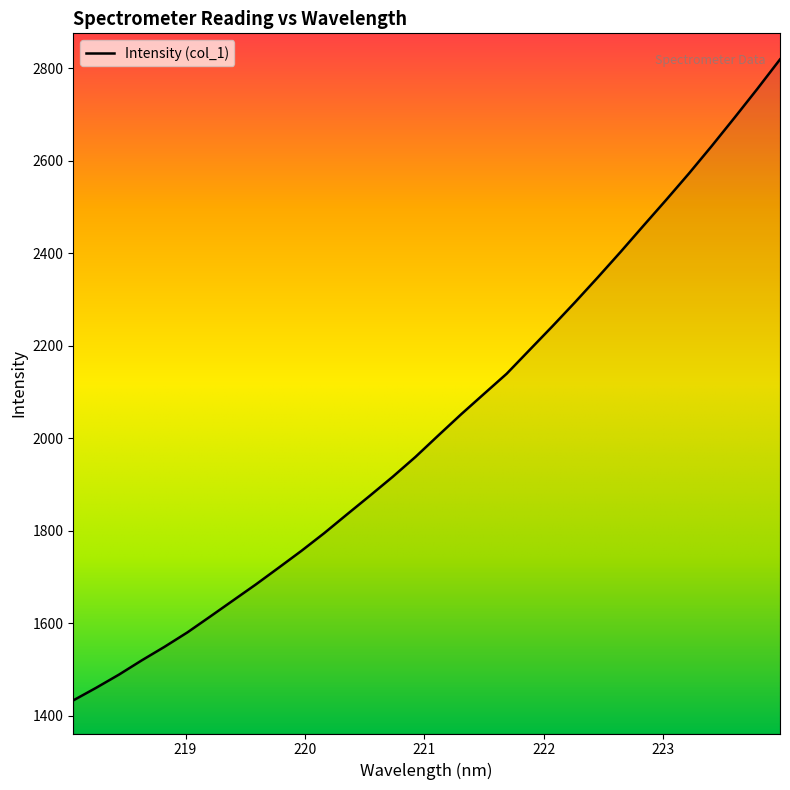

What is the greatest value displayed?

2819.4